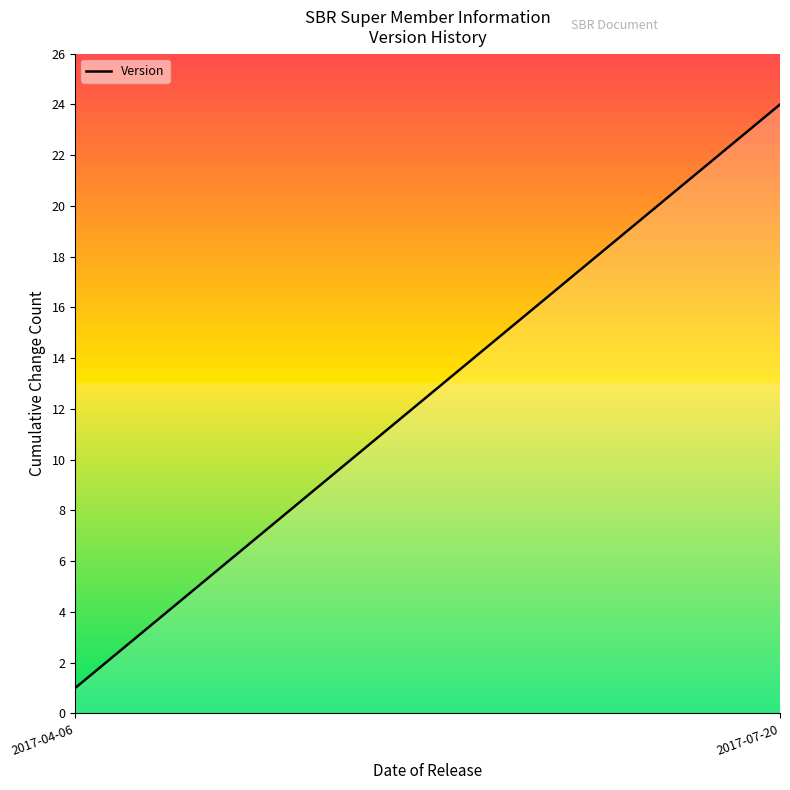

At which category does the chart reach its minimum across all series?

2017-04-06